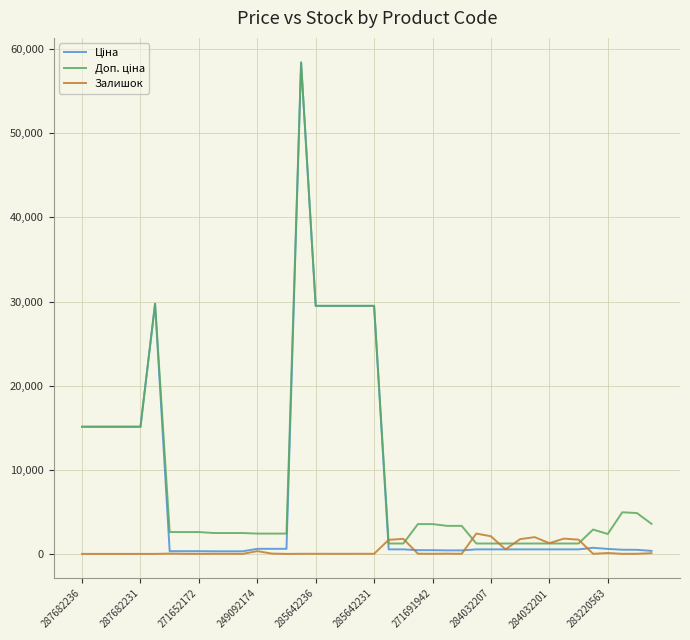

What is the greatest value displayed?

58426.5